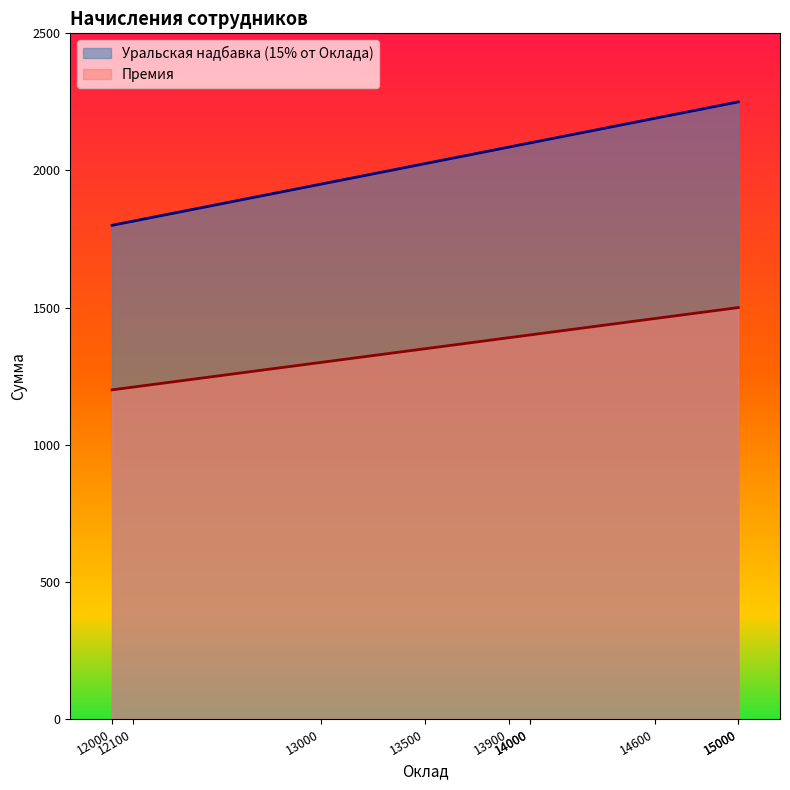

Count the Премия values in the range 1300 to 1460.

6